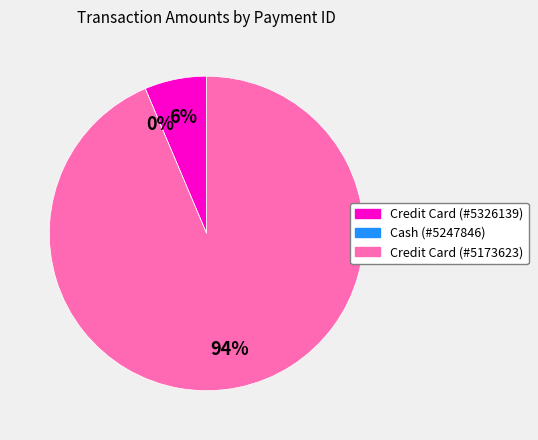

To the nearest percent, what is the difference between the Credit Card (#5326139) and Cash (#5247846) slice percentages?

6%